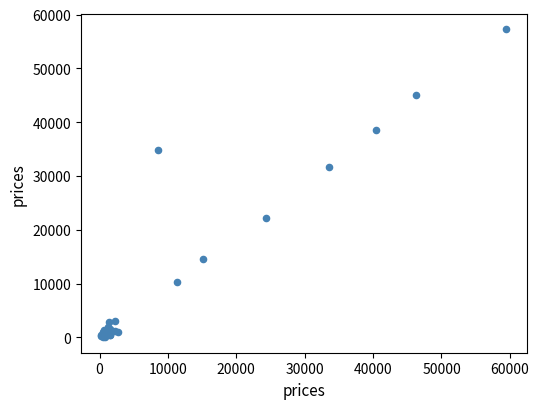

What Y value in the scatter plot is closest to 28641?

31586.9